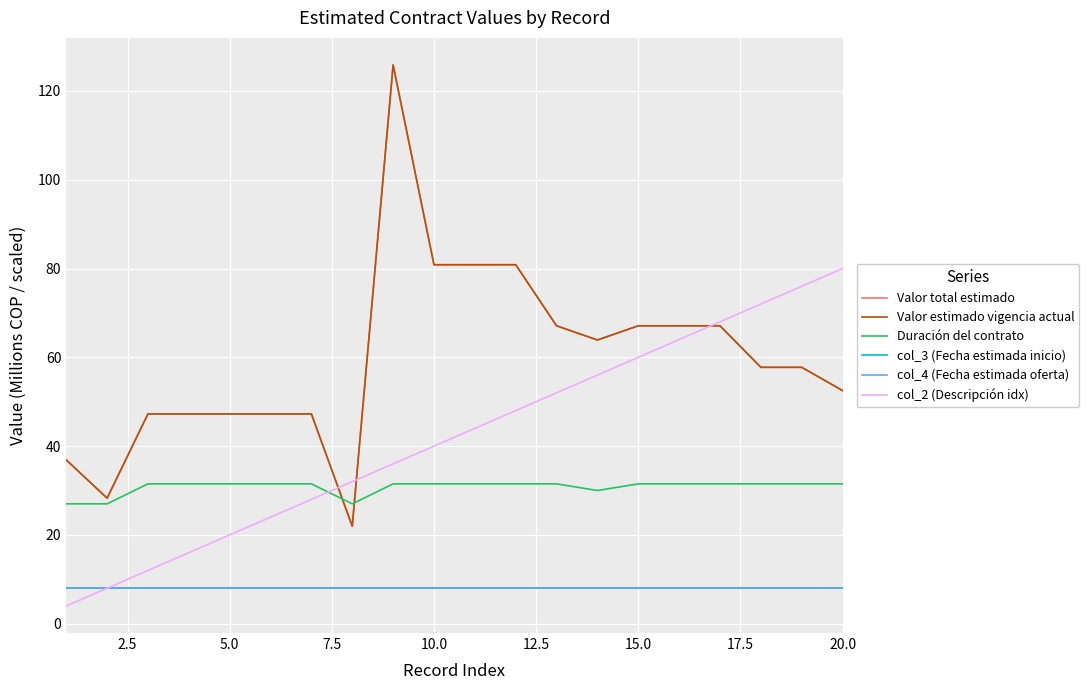

Is this an area chart (filled region under the line)?

No